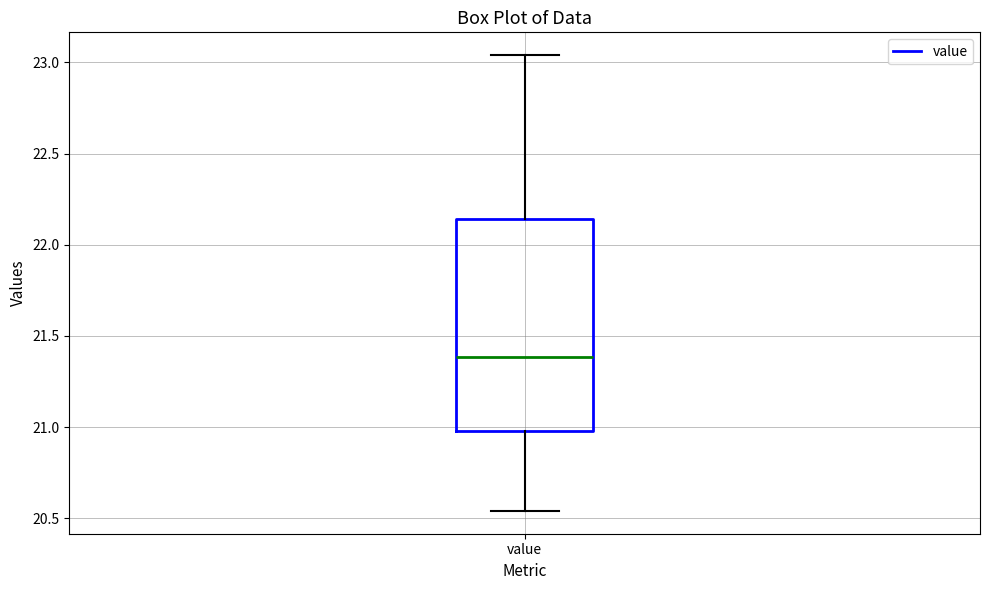

Transcribe this box plot: give where the median line is, the range the box spans, and where the two whiskers end, as read against the y-axis. The values are not printed on the chart, so give them approximately, as read against the axis.

median 21.40, box 21.00 to 22.15, whiskers 20.55 to 23.05